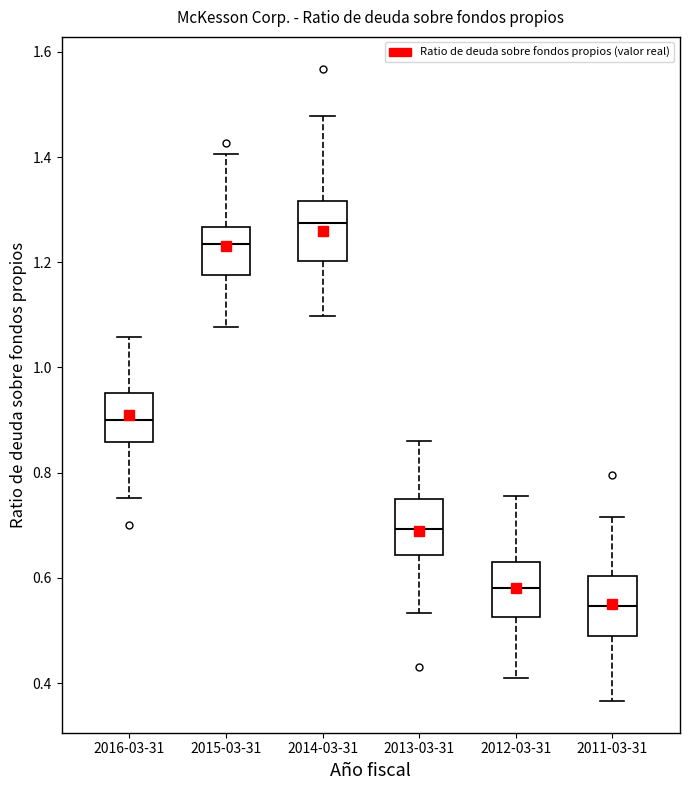

Where does the median line of the box for 2011-03-31 sit on the y-axis? The values are not printed on the chart, so give them approximately, as read against the axis.

0.54